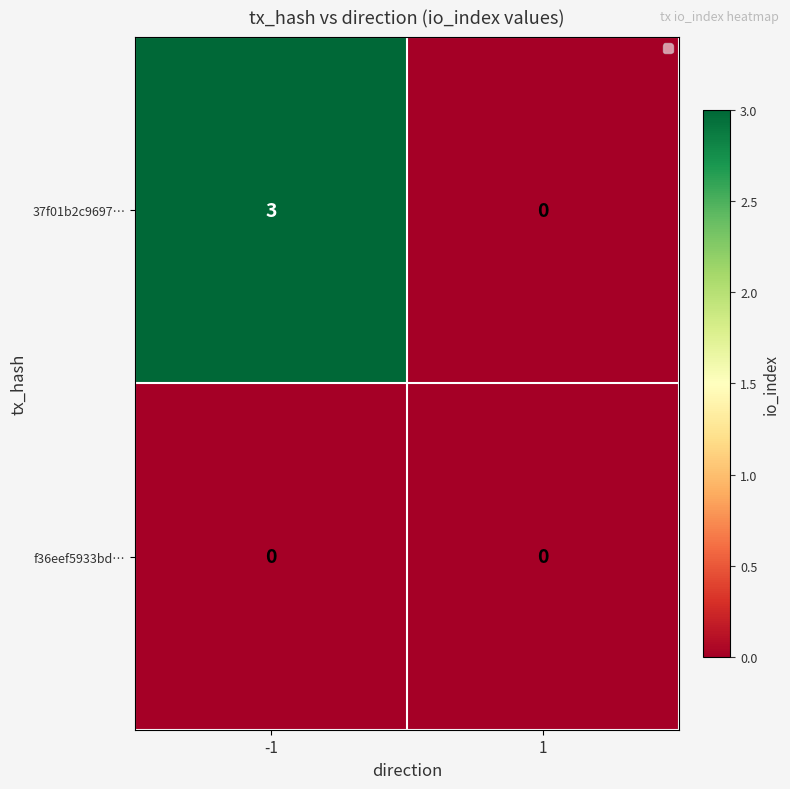

The 37f01b2c9697… series shows 0 at 1. True or false?

True